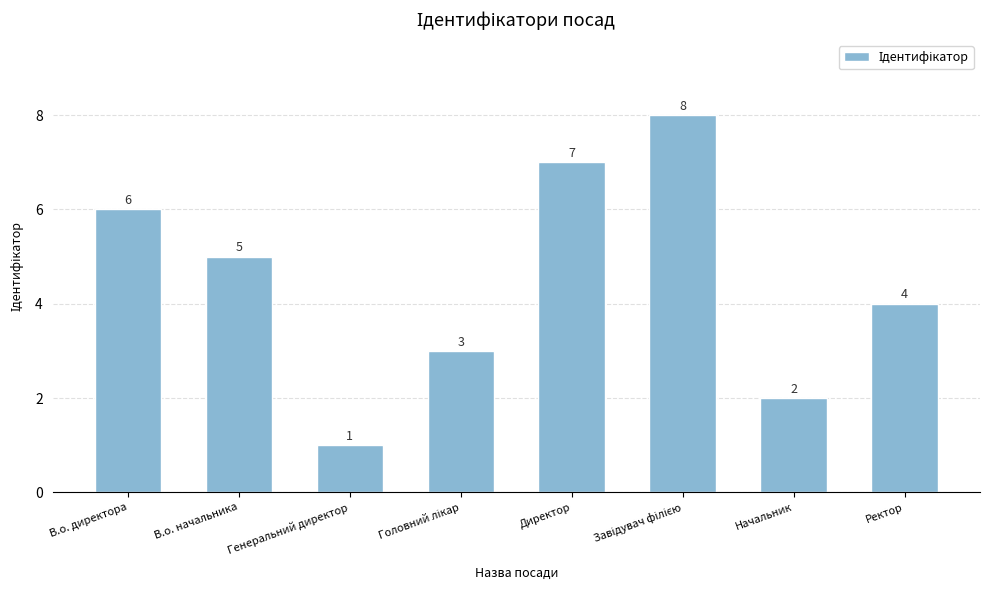

Which label corresponds to the smallest value in the chart?

Генеральний директор